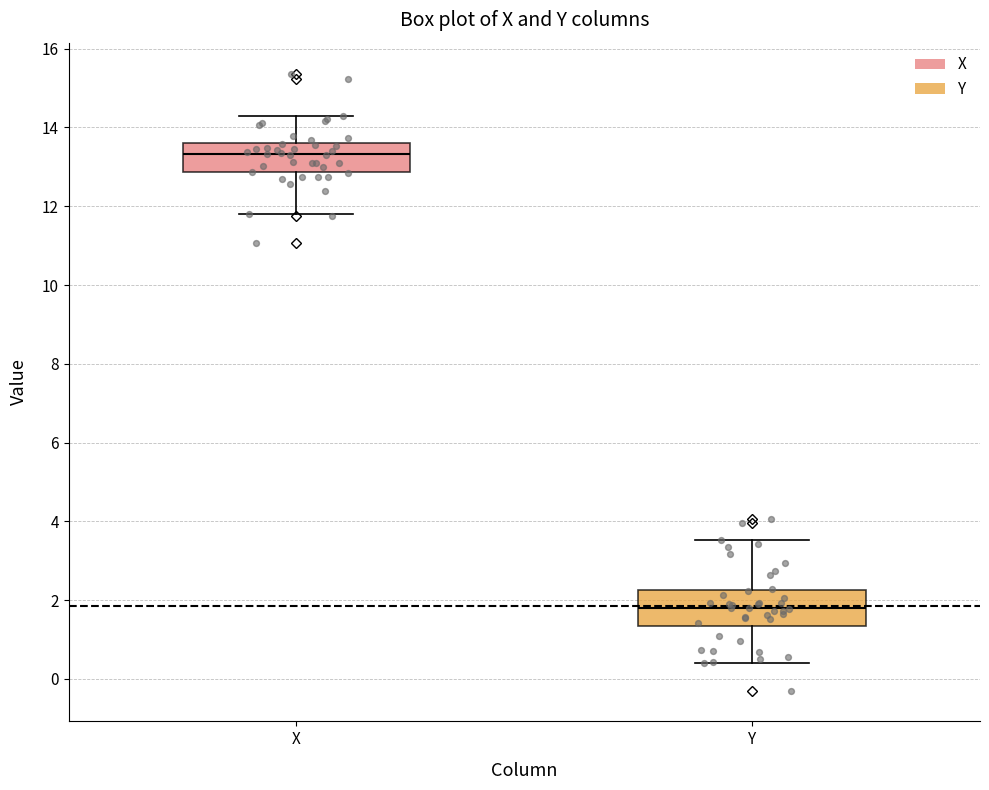

Reading left to right, read every box against the y-axis: the position of its median line, the range the box covers, and the ends of its whiskers. The values are not printed on the chart, so give them approximately, as read against the axis.

X: median 13.4, box 12.8 to 13.6, whiskers 11.8 to 14.2
Y: median 1.8, box 1.4 to 2.2, whiskers 0.4 to 3.6